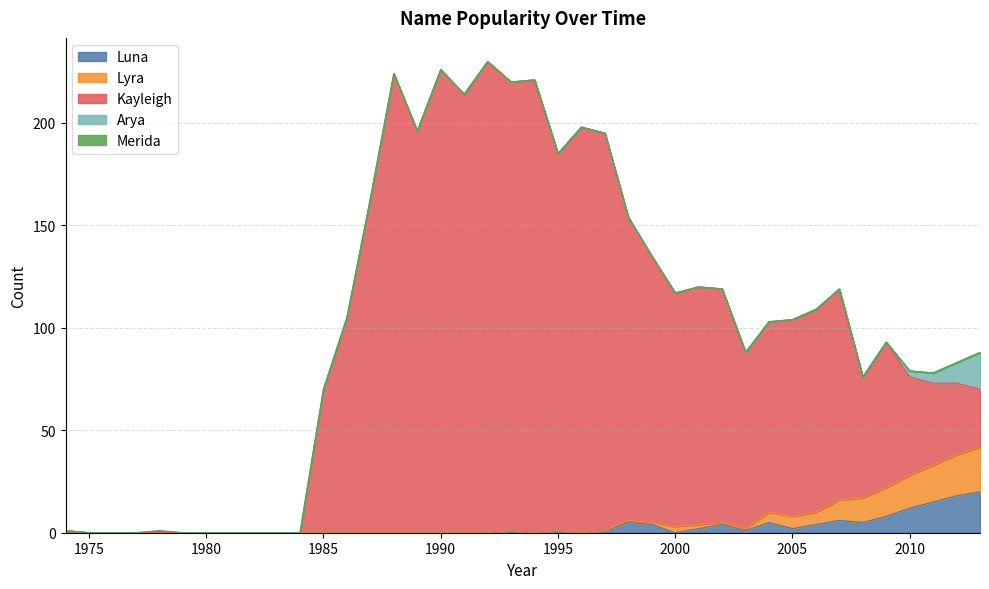

True or false: Luna and Lyra intersect in this chart.

False